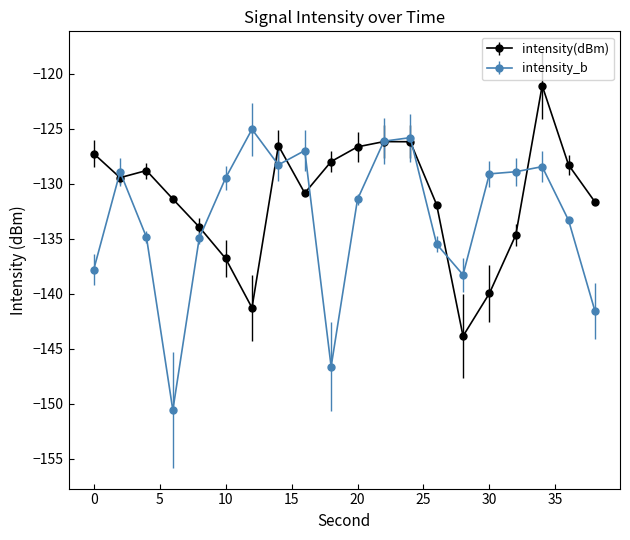

Which series has the largest range (max minus min)?

intensity_b